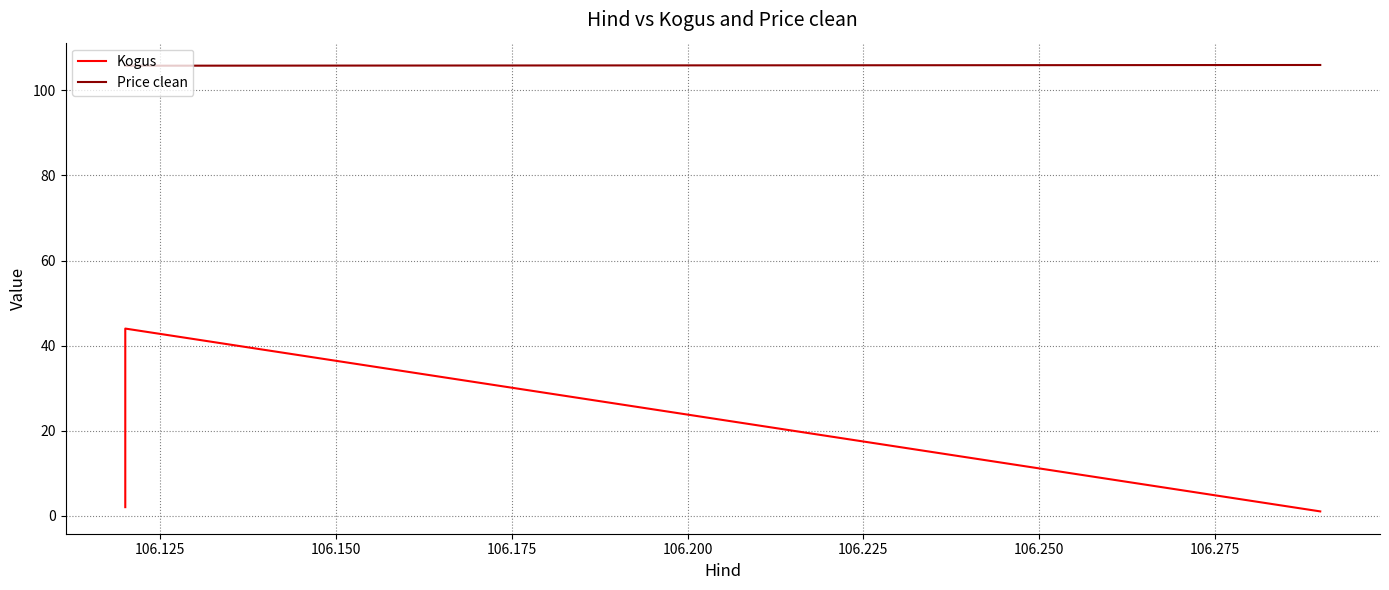

Which series has the largest range (max minus min)?

Kogus